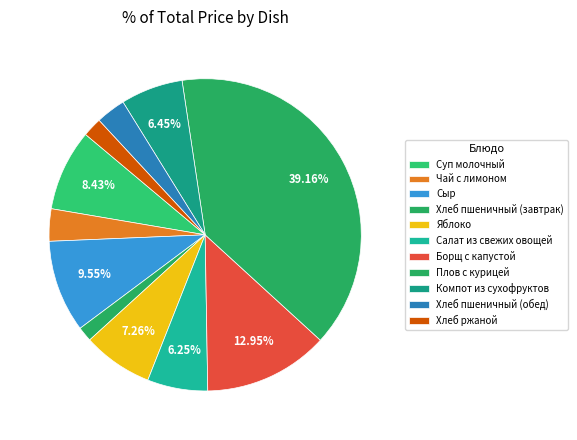

Count the number of slices in the pie.

11